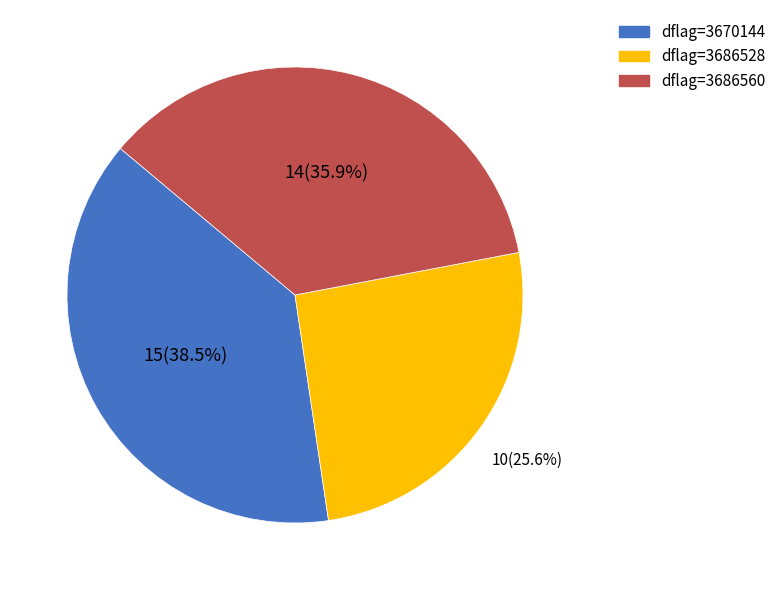

Rank the categories by value from highest to lowest.

dflag=3670144, dflag=3686560, dflag=3686528